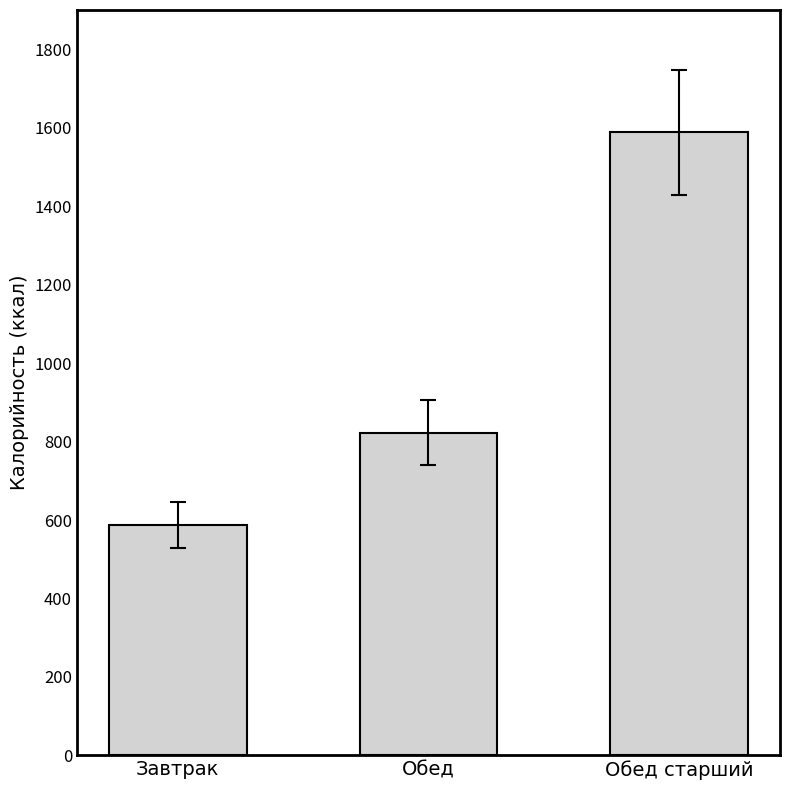

What is the average value?

999